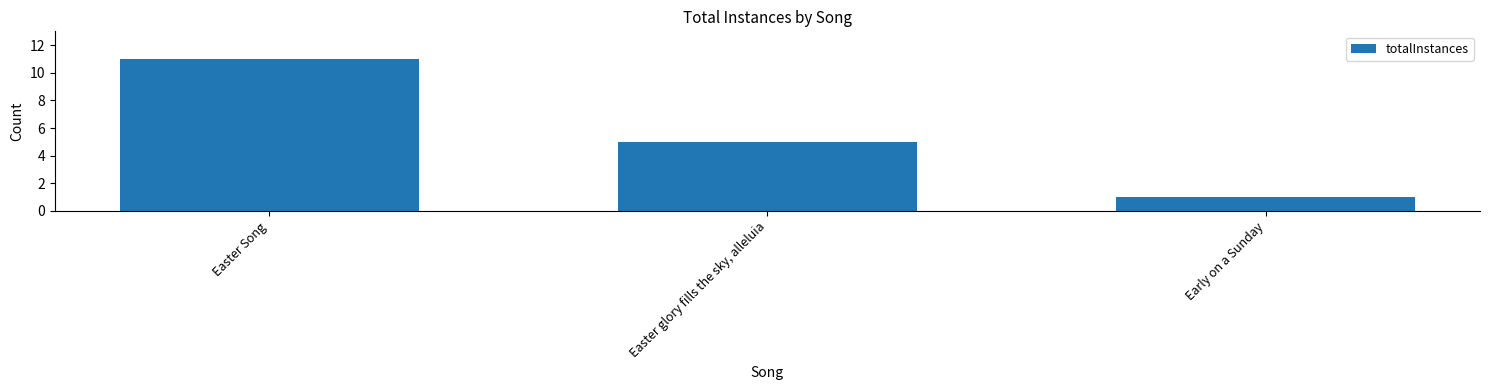

Are the bars horizontal?

No